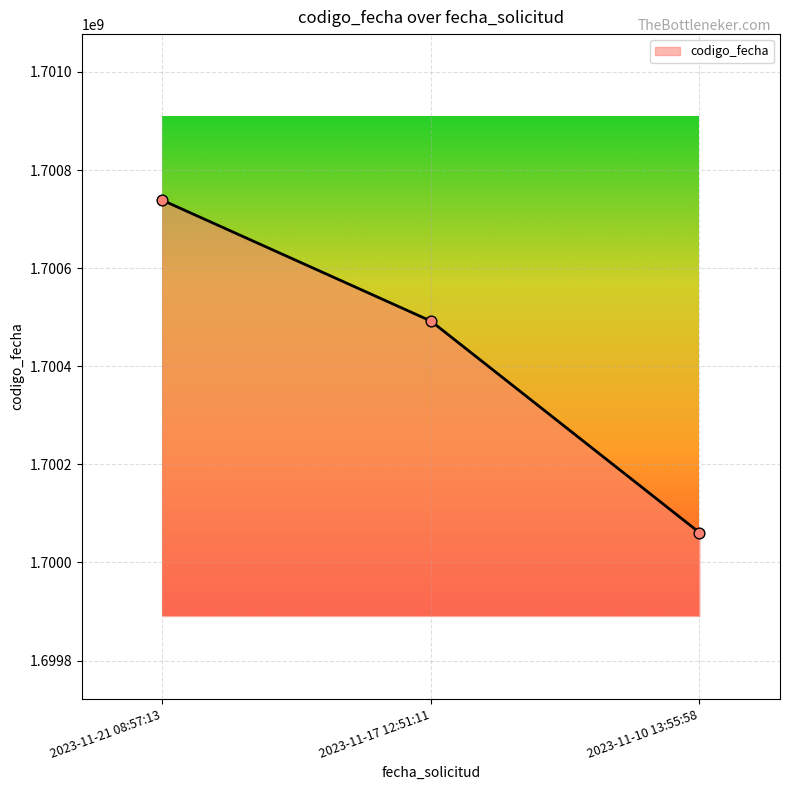

What is the change in value from 2023-11-21 08:57:13 to 2023-11-17 12:51:11?

-246300